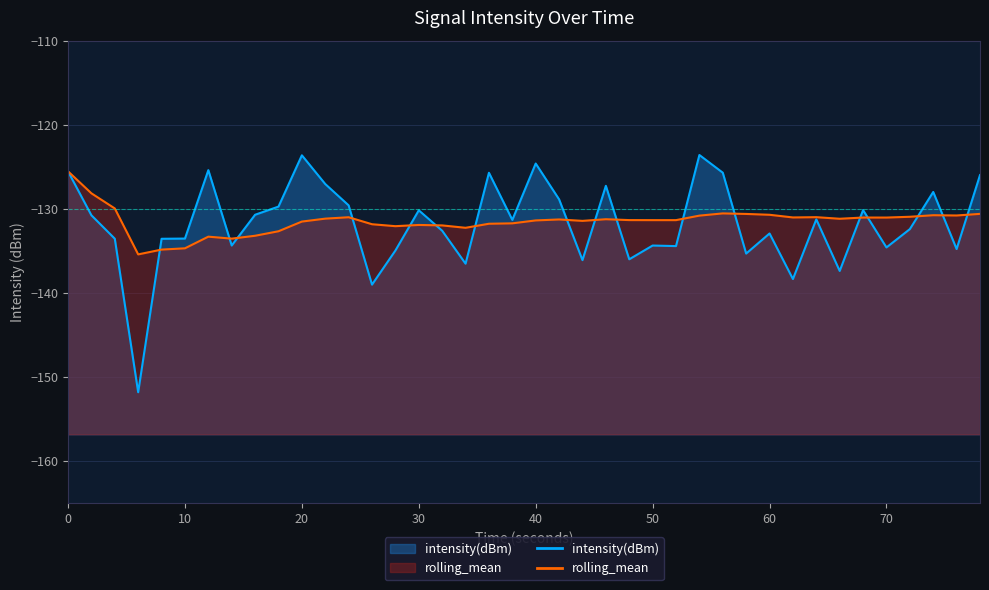

What is the average value of the rolling_mean series?

-131.5